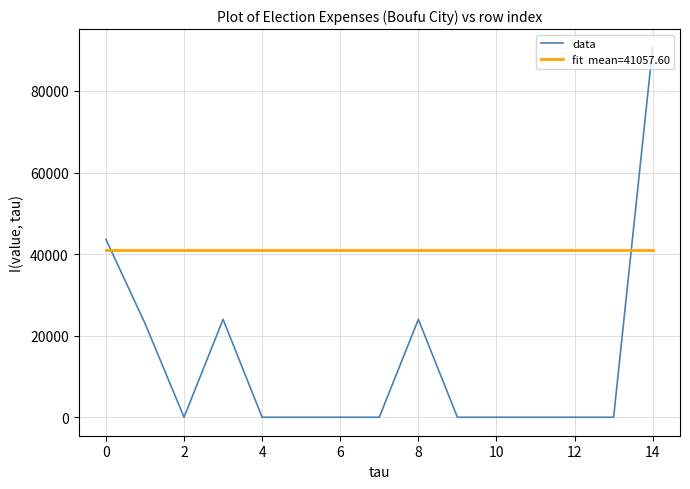

What is the maximum value shown in the chart?

90646.0